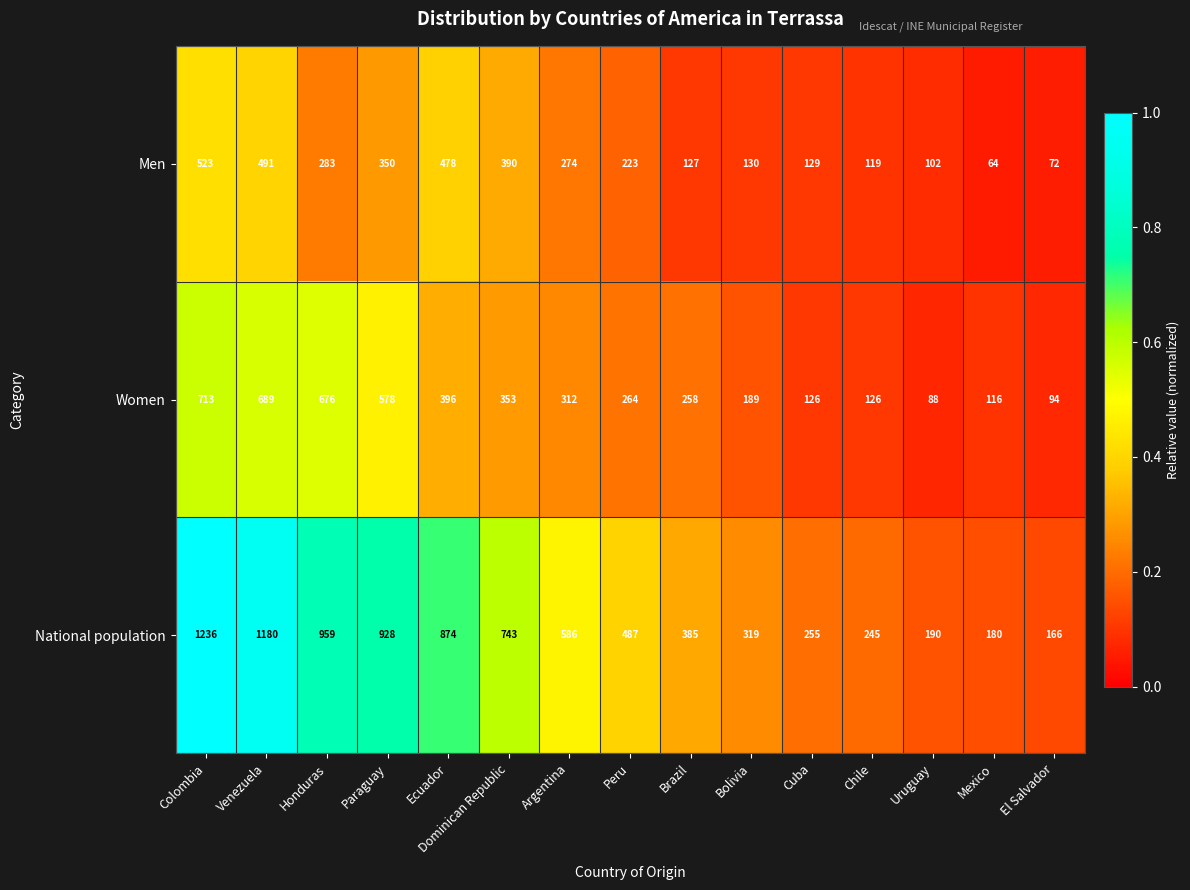

Which category has the highest value in the Women series?

Colombia